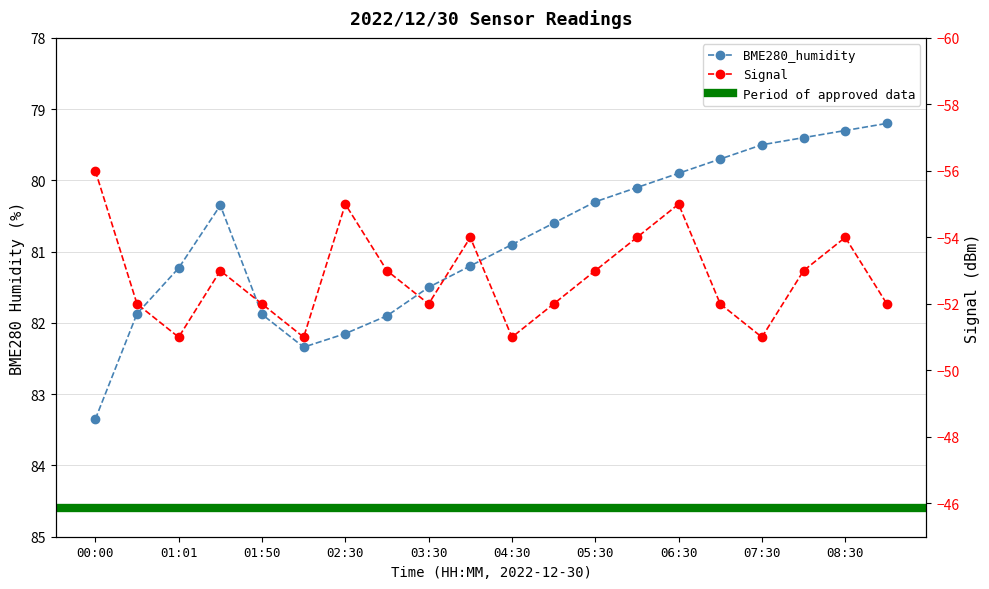

Which series has the largest range (max minus min)?

Signal